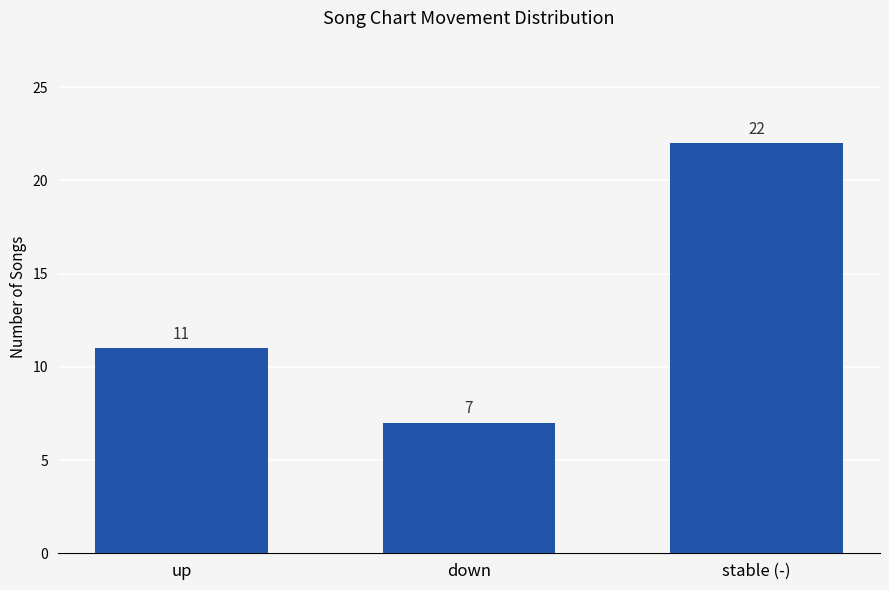

The chart shows a value of 11 at down. True or false?

False